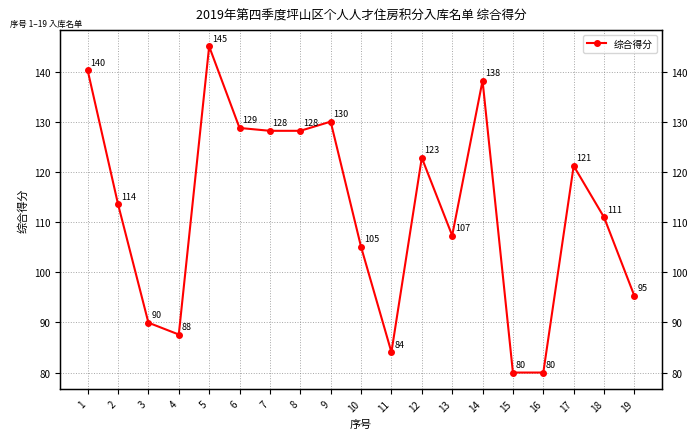

How many points are lower than both their immediate neighbors (excluding endpoints)?

3